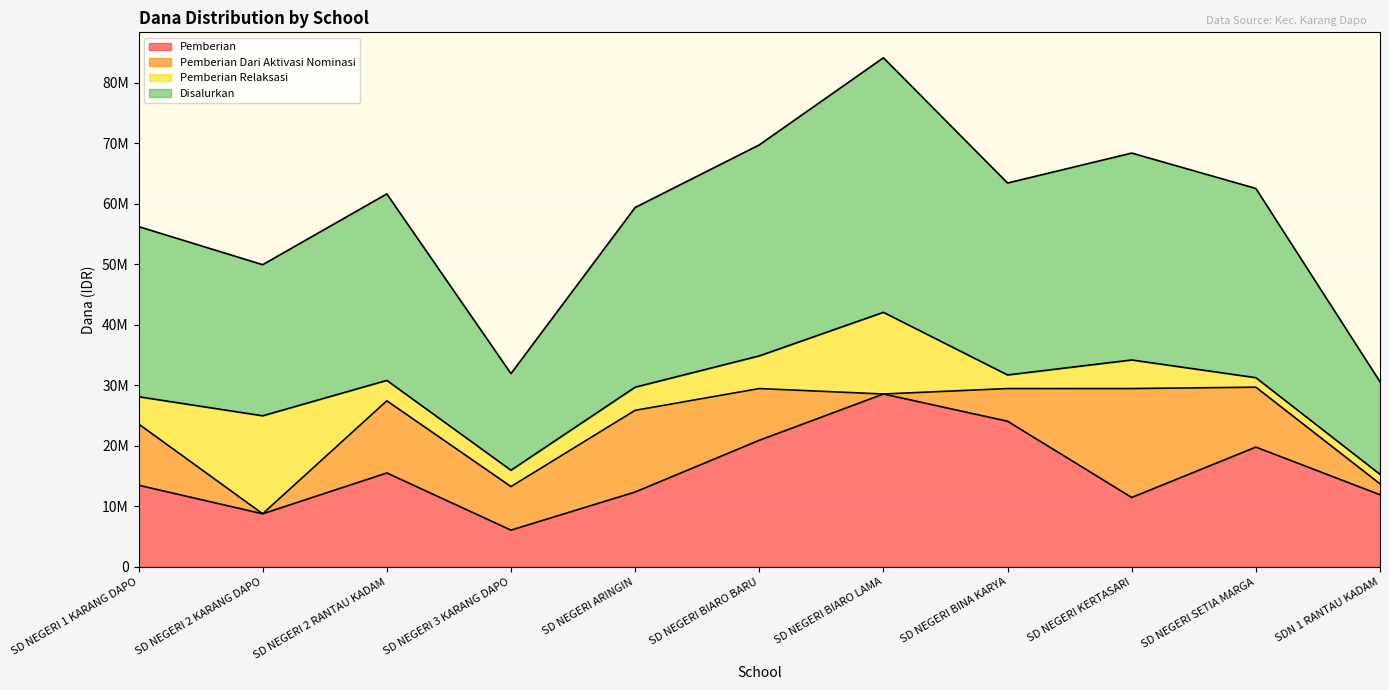

What value does the Pemberian series have at SD NEGERI 2 RANTAU KADAM?

15525000